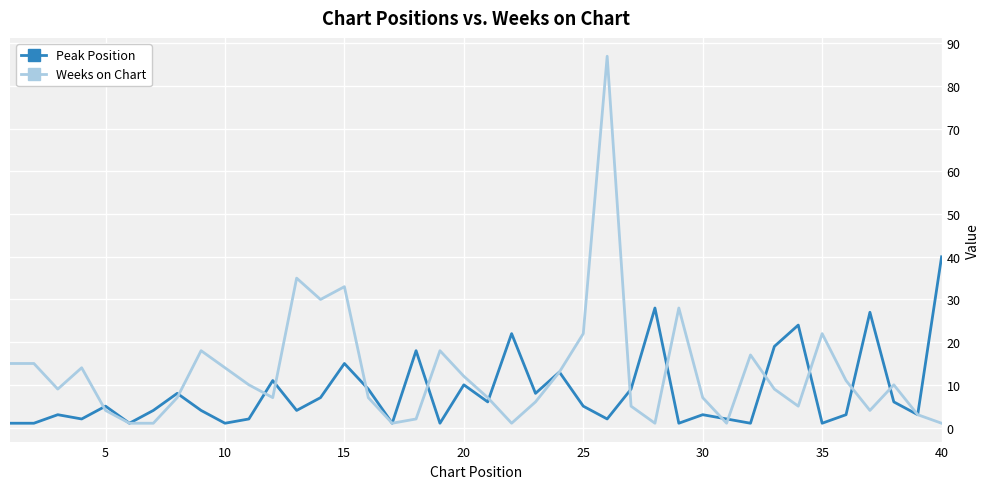

True or false: Weeks on Chart and Peak Position intersect in this chart.

True